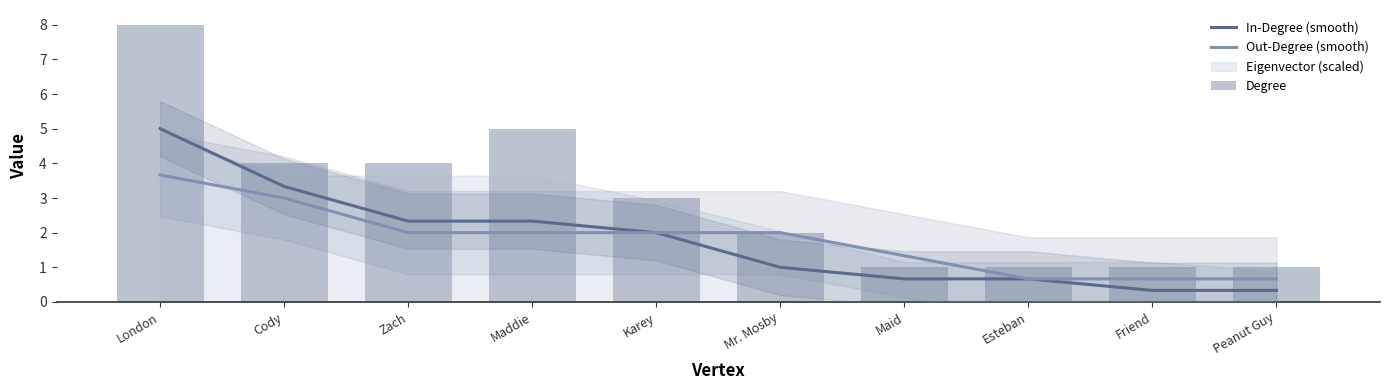

What is the value of the Degree bar at the 7th from the left?

1.0